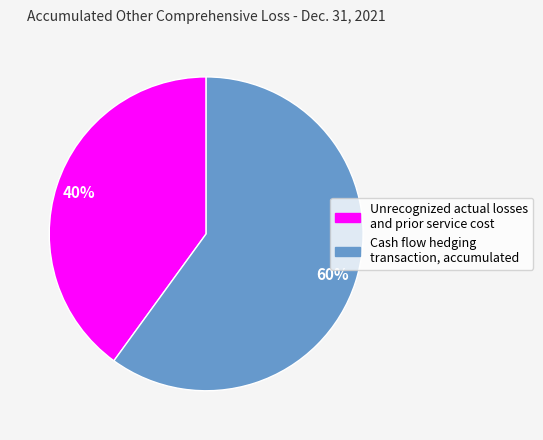

To the nearest percent, what is the combined percentage of Cash flow hedging transaction, accumulated and Unrecognized actual losses and prior service cost?

100%